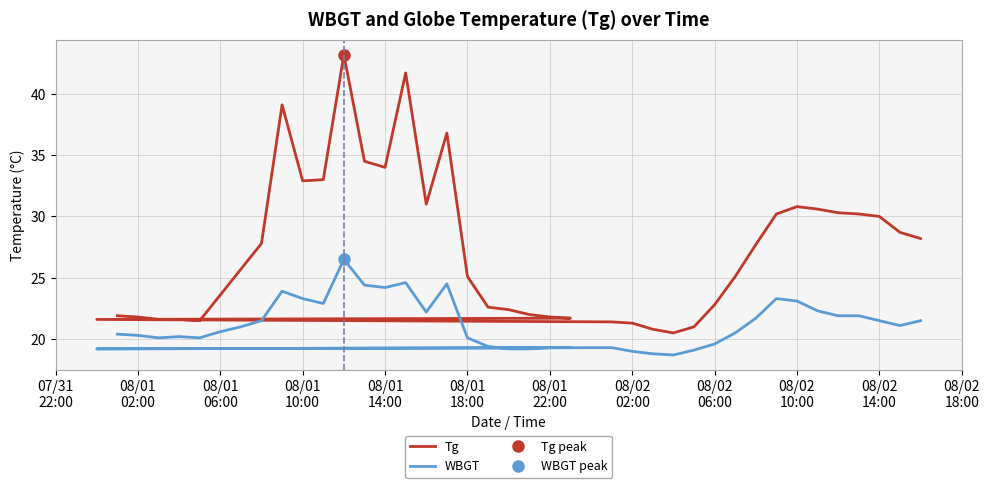

Is this an area chart (filled region under the line)?

No